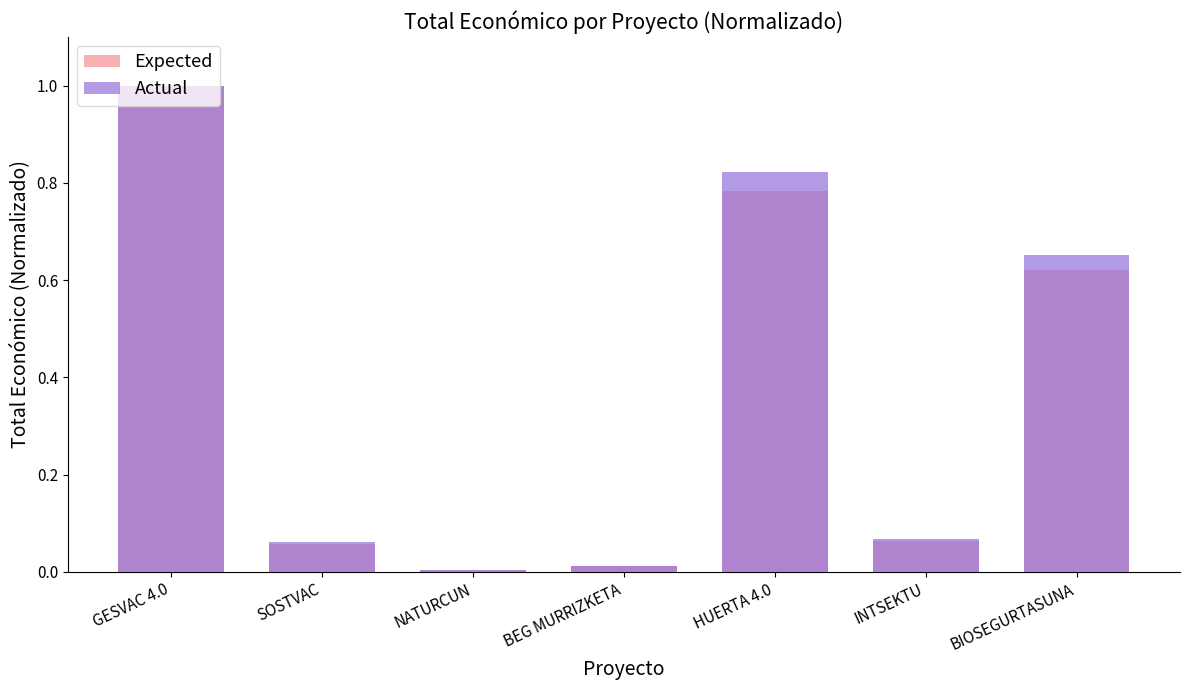

Which series changed the most between GESVAC 4.0 and INTSEKTU?

Expected